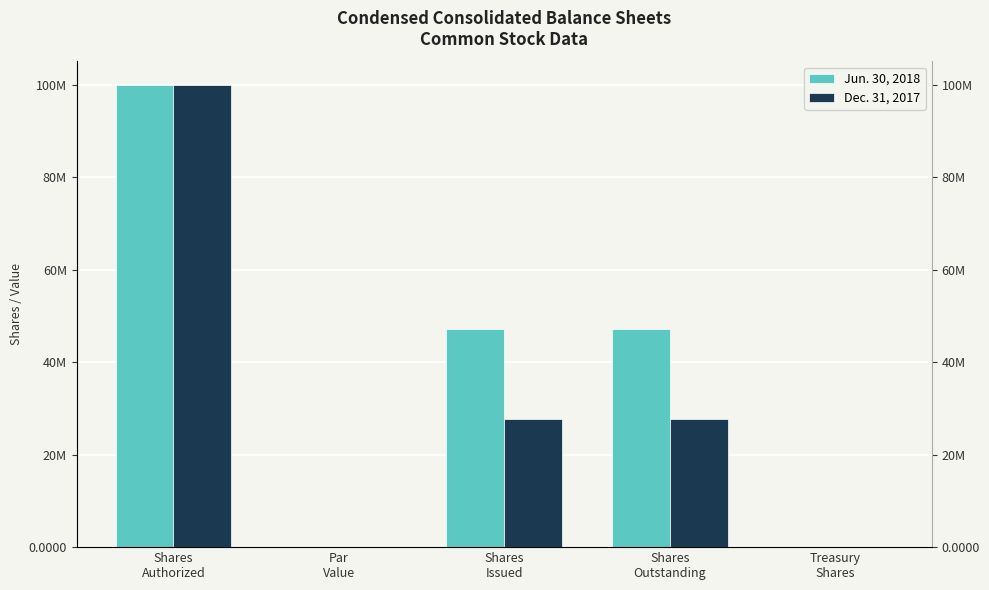

How many bars are there in each group?

2